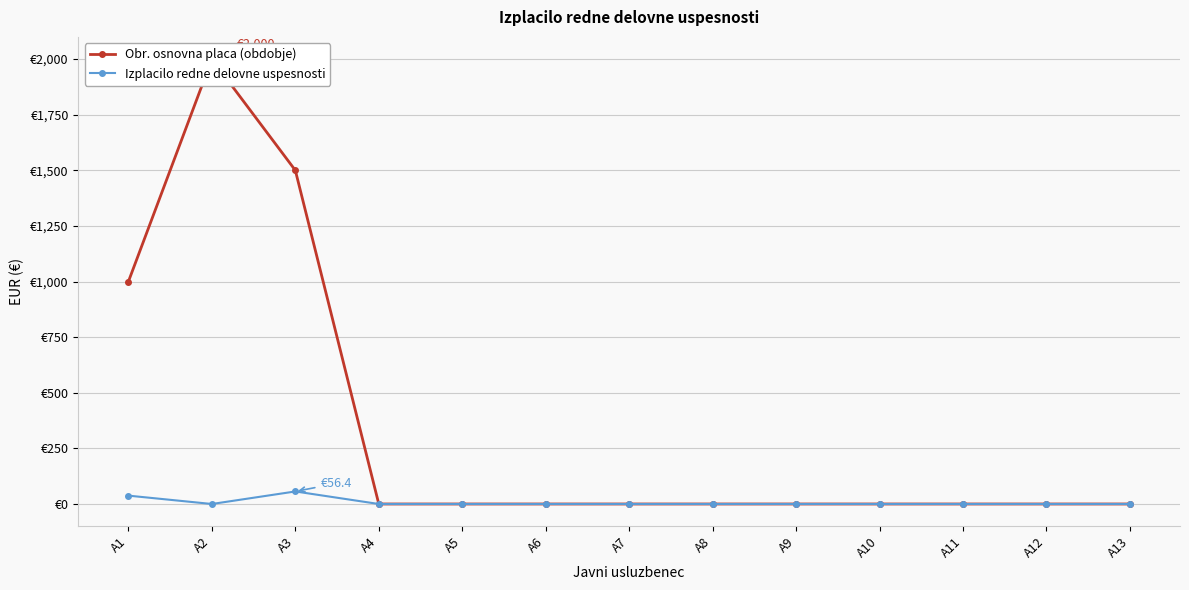

Which series has the largest total across all categories?

Obr. osnovna placa (obdobje)